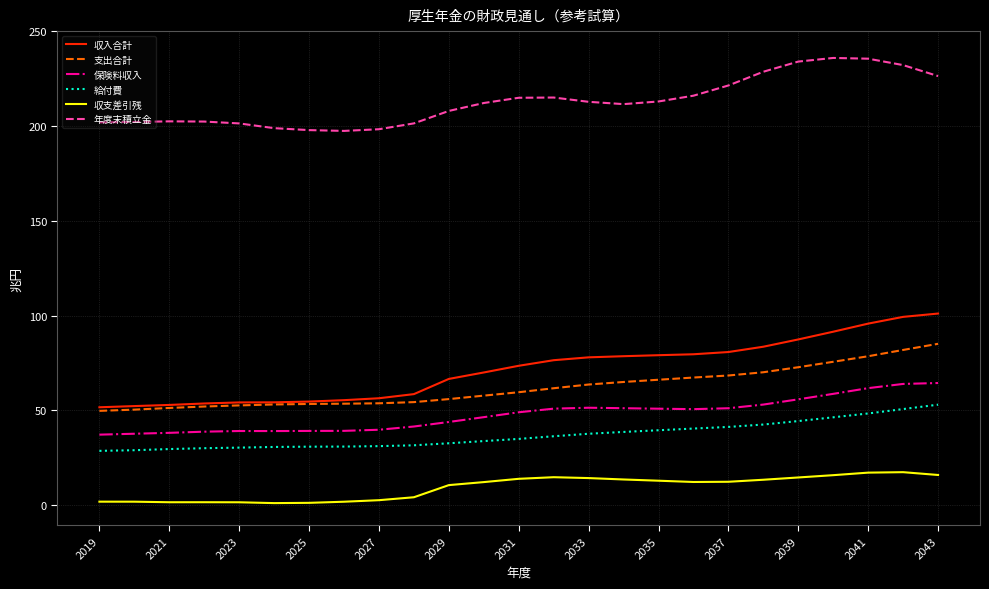

True or false: 保険料収入 and 収入合計 intersect in this chart.

False